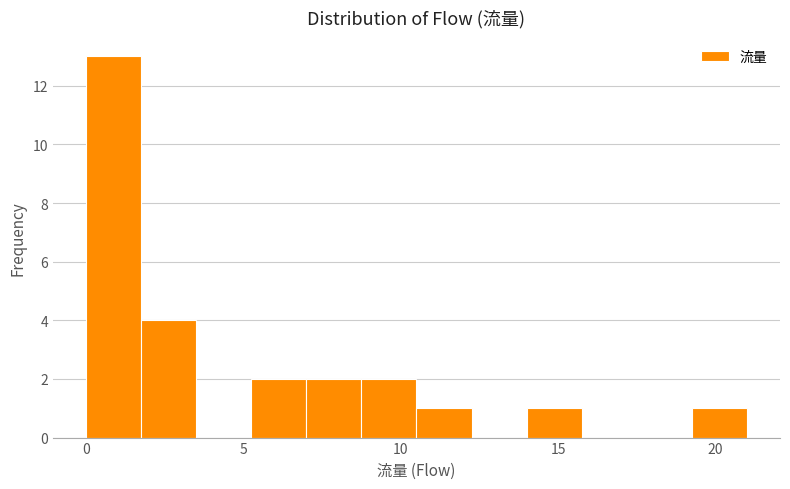

Read against the x-axis, roughly where is the centre of the tallest bar?

1.0